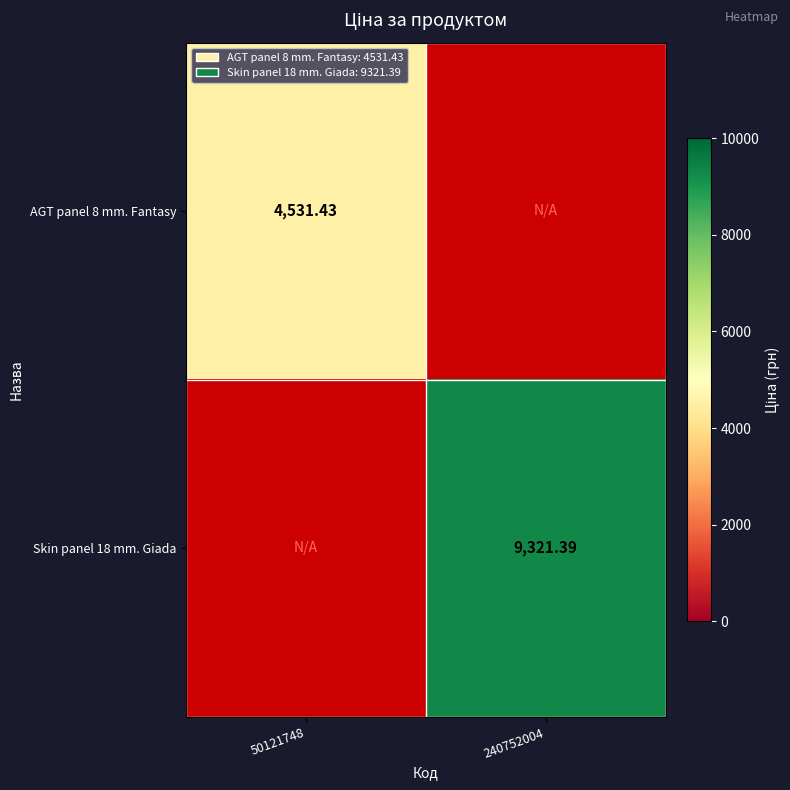

True or false: AGT panel 8 mm. Fantasy has a value of 2106.6 at 240752004.

False